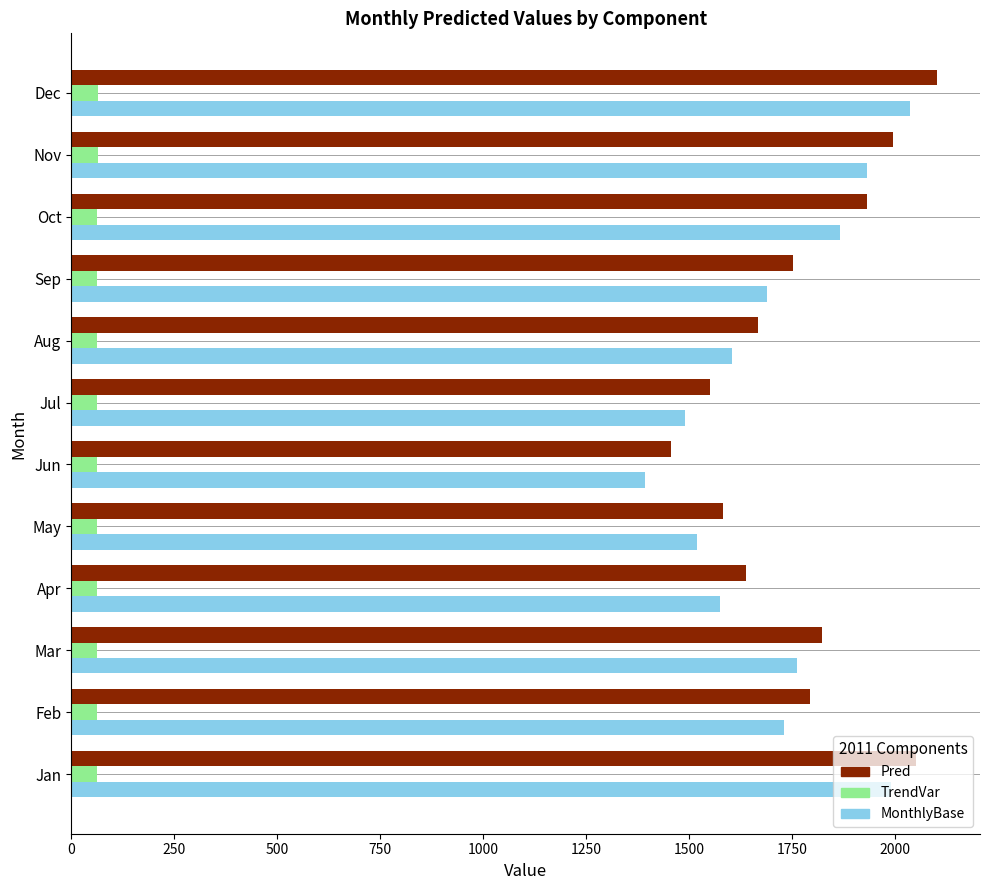

At how many categories does at least one series exceed 1404?

12